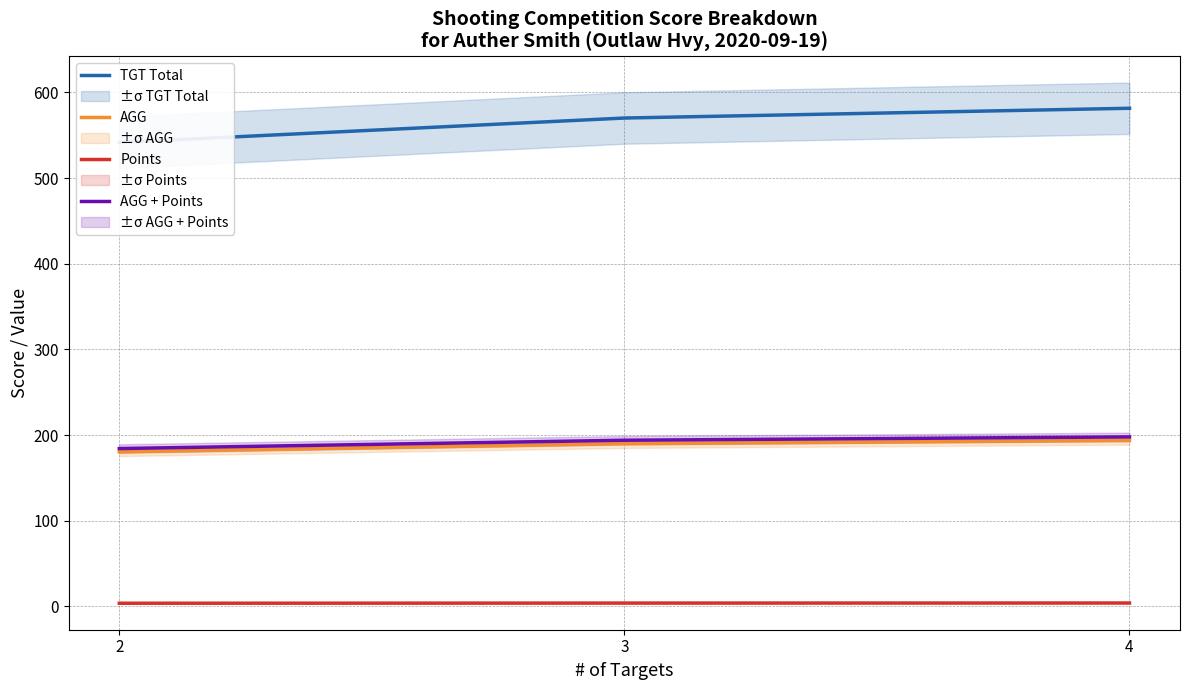

Count the Points values in the range 3 to 4.

2